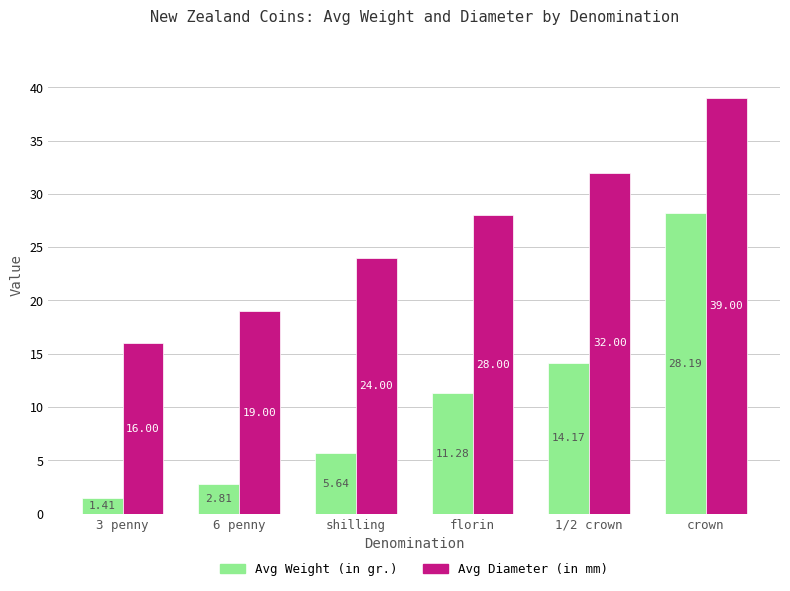

At which label is Avg Diameter (in mm) closest to 27?

florin